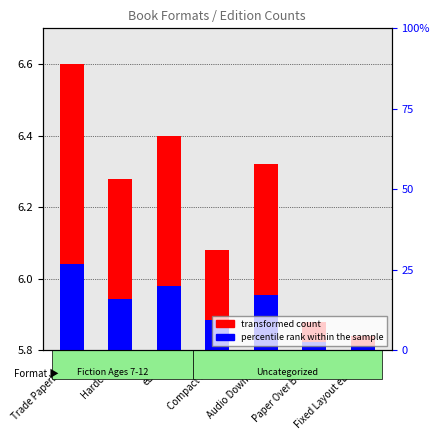

What is the average value of the percentile rank within the sample series?

0.1